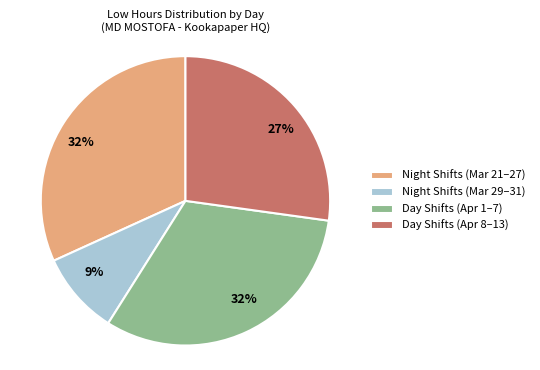

The Night Shifts (Mar 29–31) slice represents 9% of the pie. True or false?

True